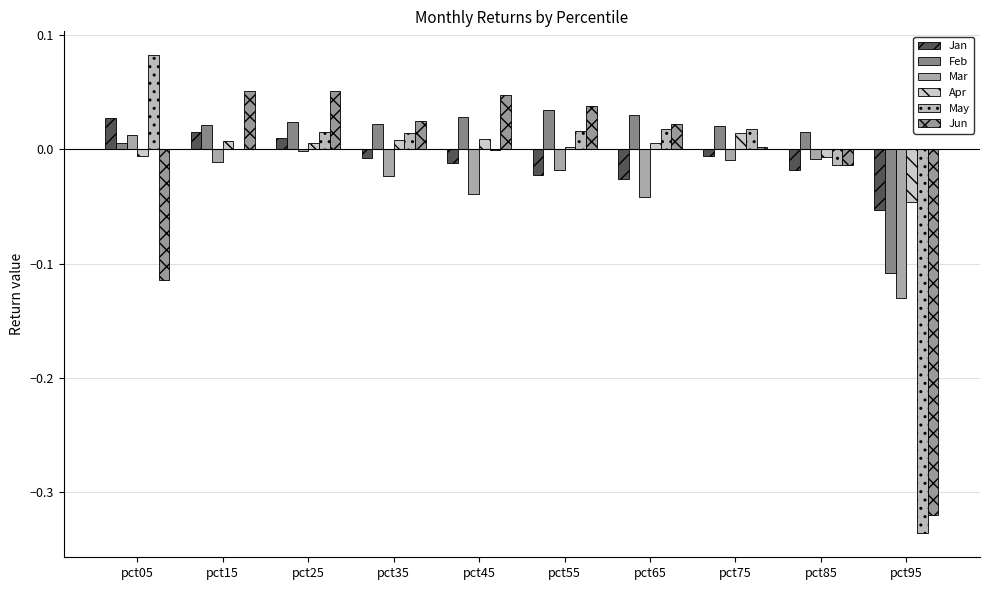

How many values in the Jan series exceed 0?

3